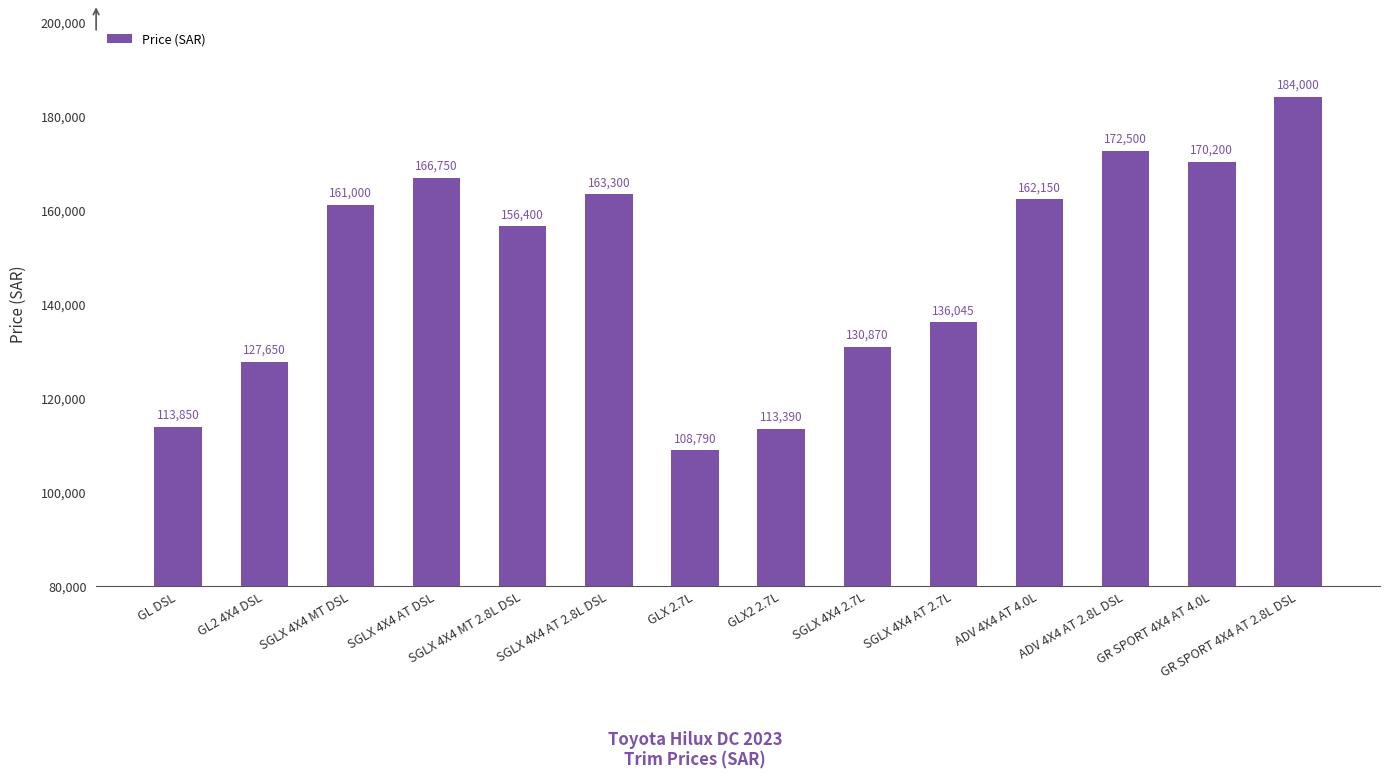

List the labels in order of value, smallest first.

GLX 2.7L, GLX2 2.7L, GL DSL, GL2 4X4 DSL, SGLX 4X4 2.7L, SGLX 4X4 AT 2.7L, SGLX 4X4 MT 2.8L DSL, SGLX 4X4 MT DSL, ADV 4X4 AT 4.0L, SGLX 4X4 AT 2.8L DSL, SGLX 4X4 AT DSL, GR SPORT 4X4 AT 4.0L, ADV 4X4 AT 2.8L DSL, GR SPORT 4X4 AT 2.8L DSL